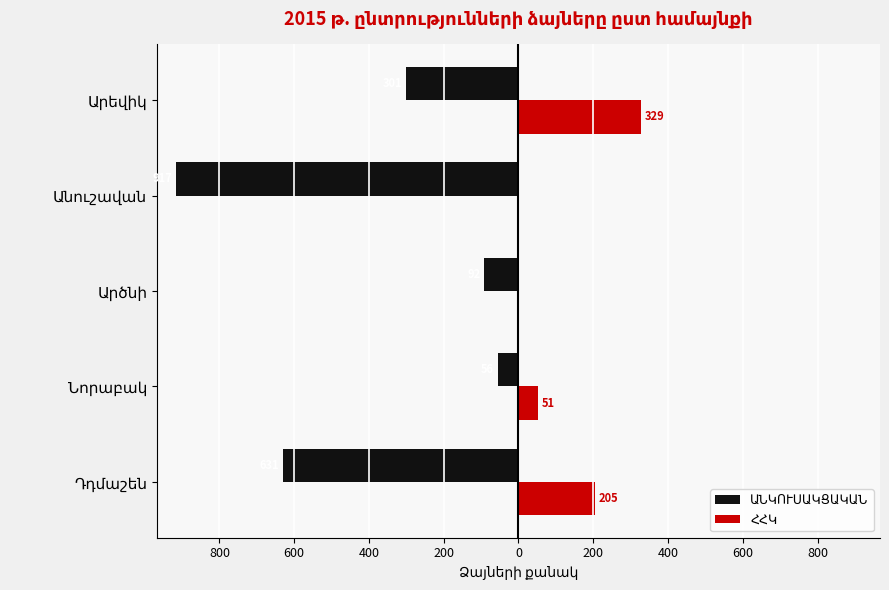

How many data points in ՀՀԿ are less than 51?

2